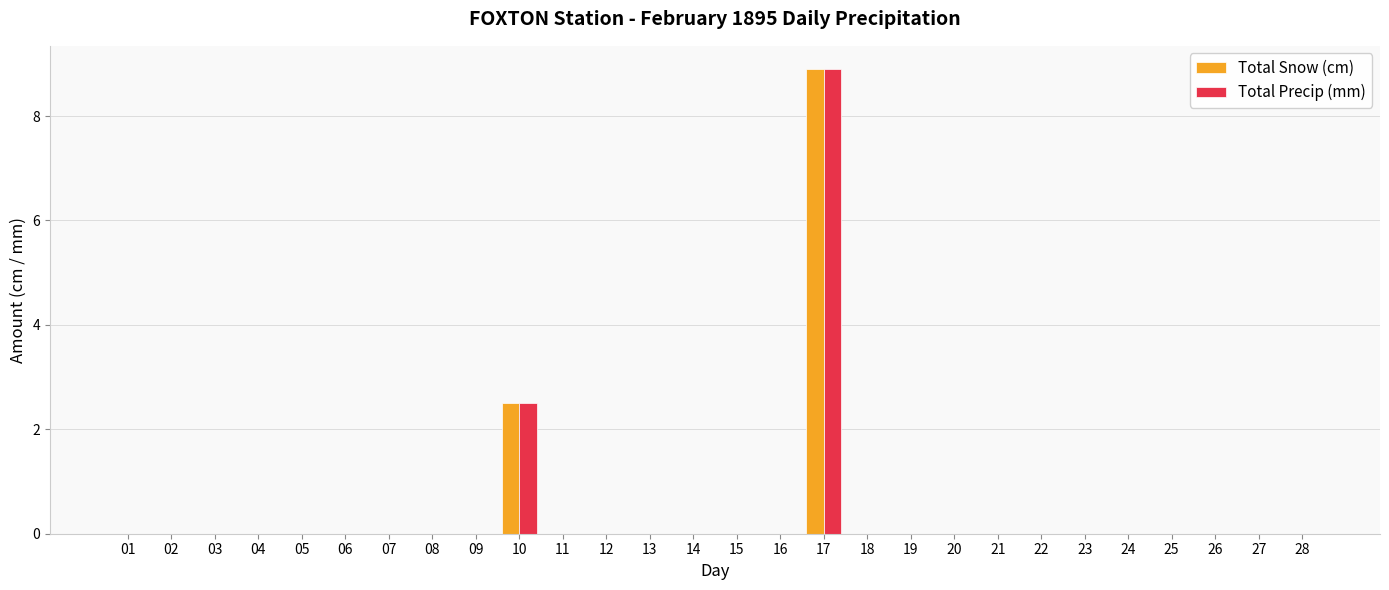

At which category is the sum across all series the highest?

17